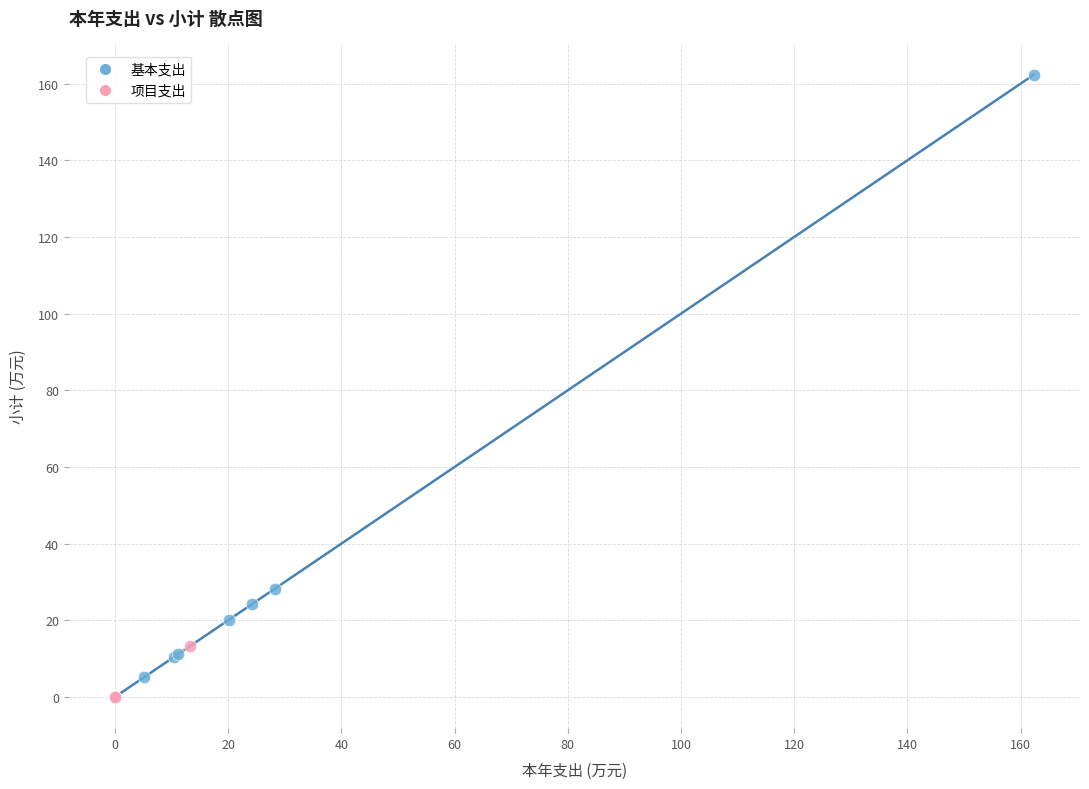

Which series has the largest Y range (max minus min)?

基本支出